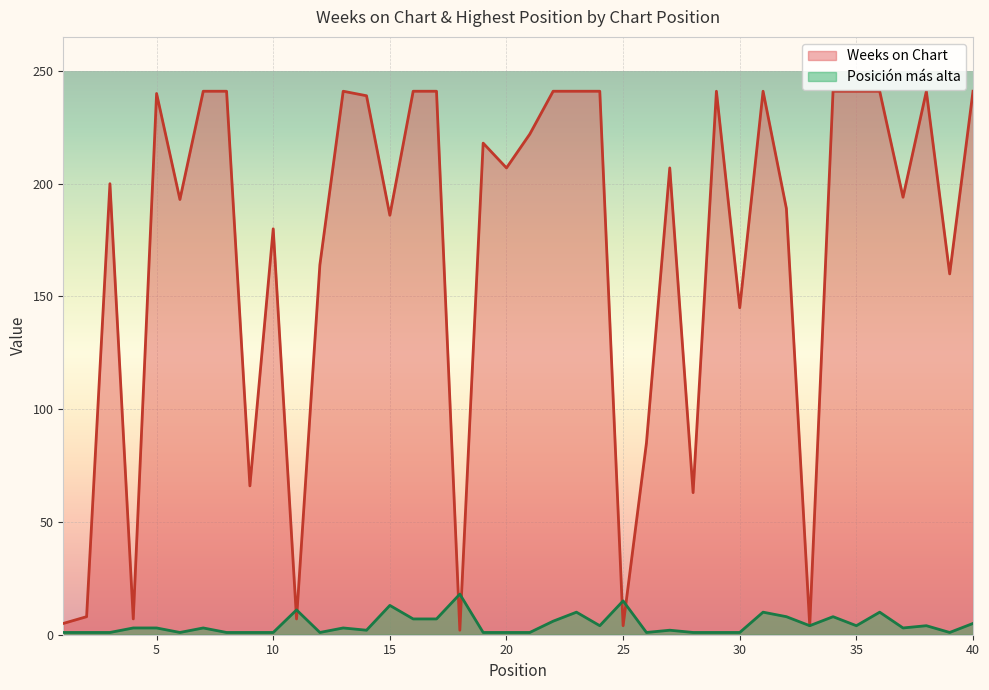

At how many categories does at least one series exceed 35?

33